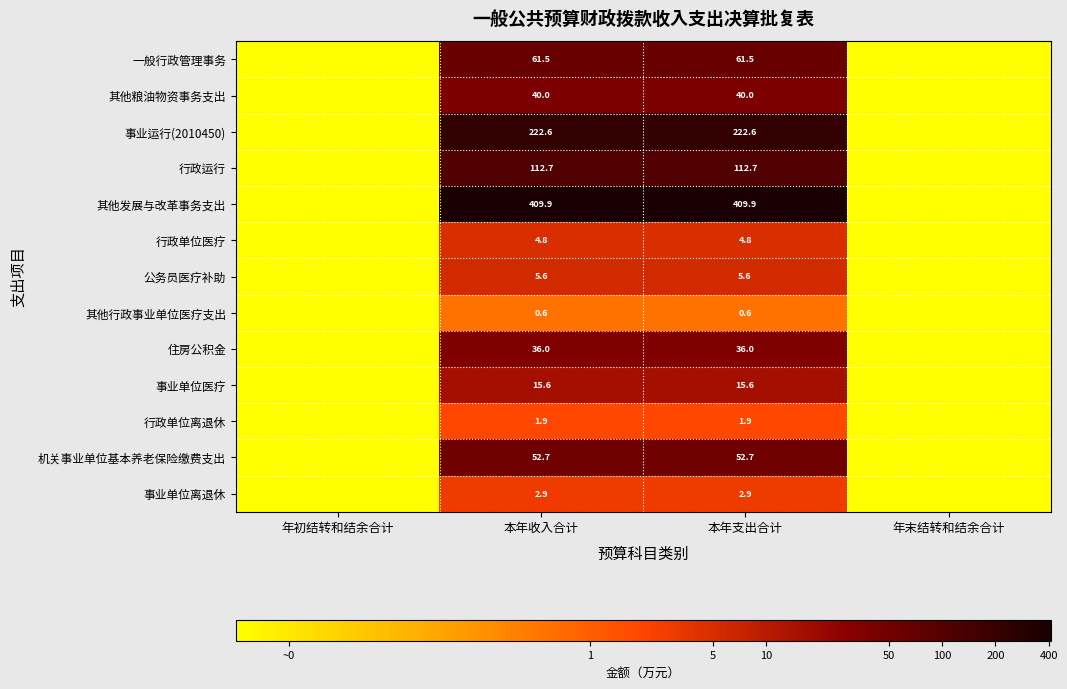

The value of 其他发展与改革事务支出 at 本年支出合计 is 409.9. True or false?

True